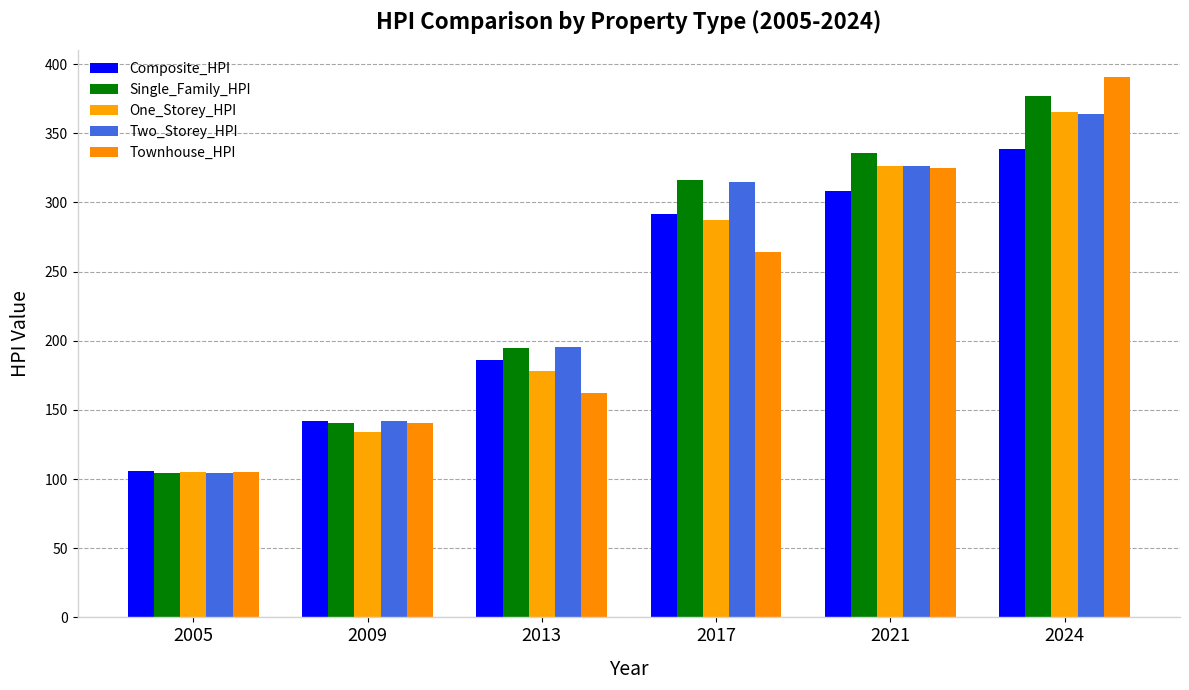

What is the value of the Two_Storey_HPI bar at the 1st from the left?

104.4